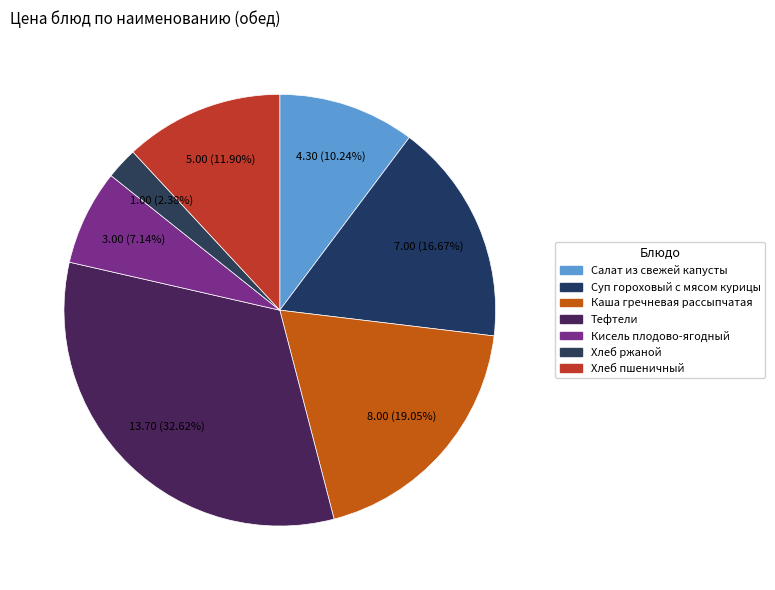

Is Кисель плодово-ягодный the majority of the pie?

No